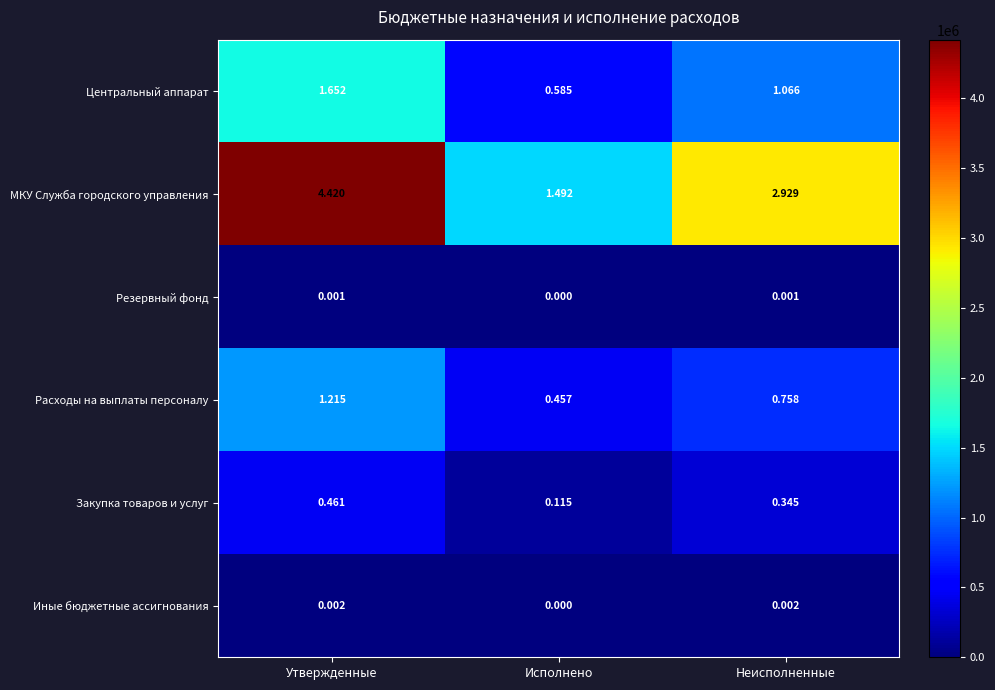

Is the value of Расходы на выплаты персоналу at Исполнено greater than the value of Иные бюджетные ассигнования at Исполнено?

Yes